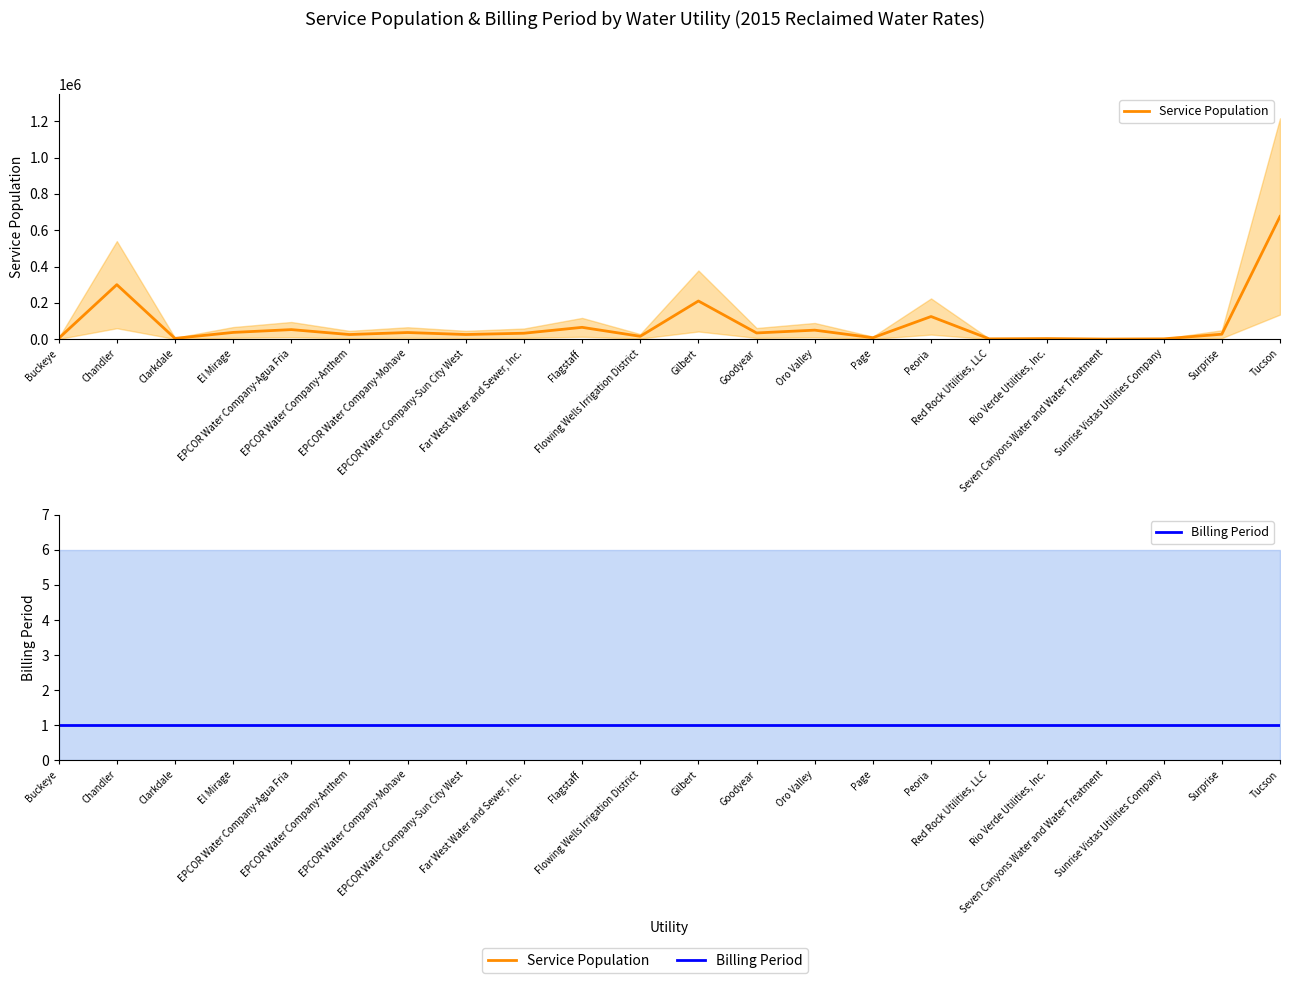

True or false: Billing Period and Service Population intersect in this chart.

False